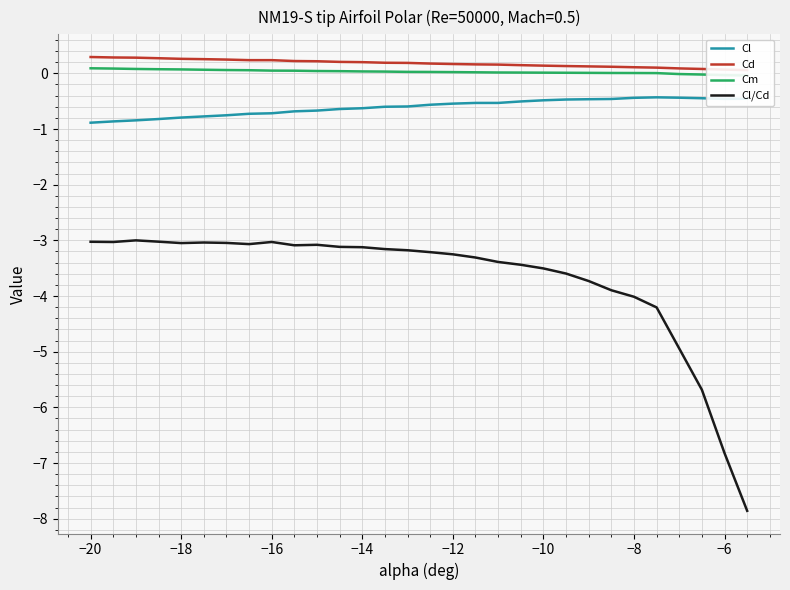

What is the lowest value of the Cl/Cd series?

-7.9